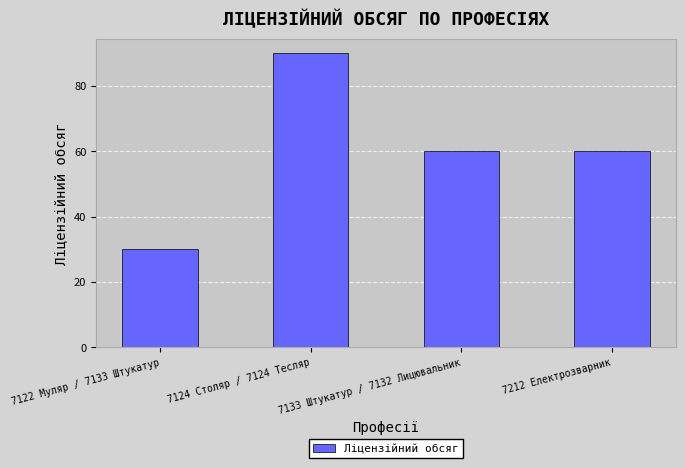

What is the average value?

60